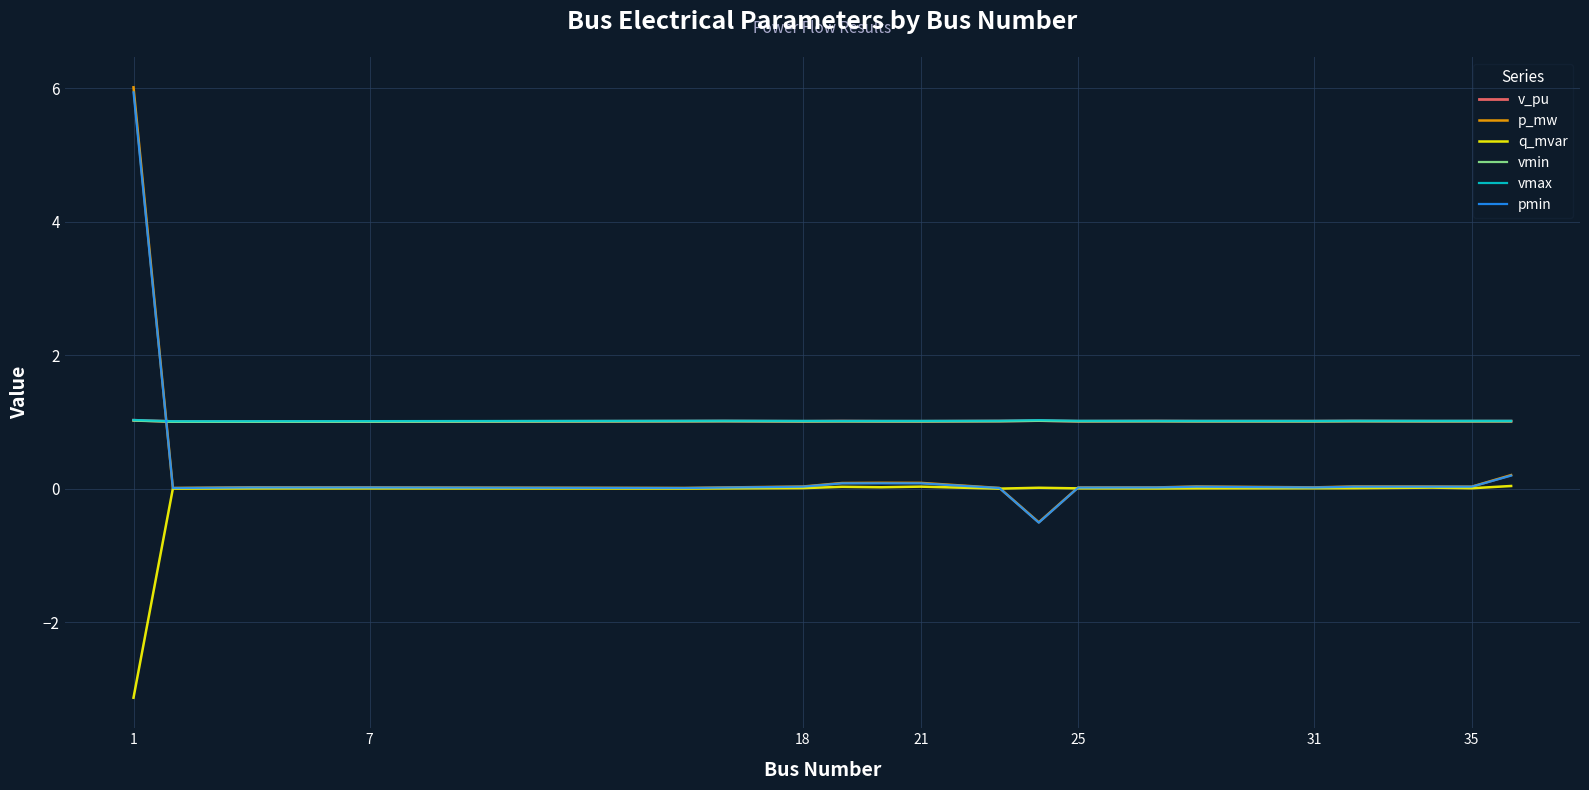

Which series ends up on top after the final intersection of p_mw and vmax?

vmax